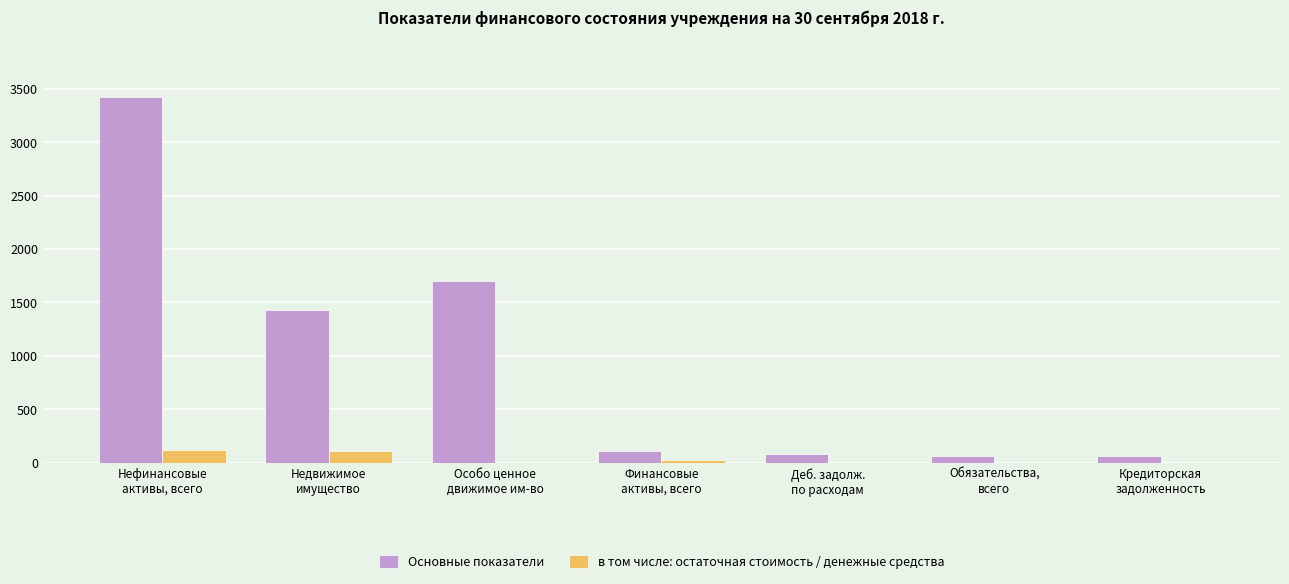

What is the total value across all series at Финансовые
активы, всего?

129.8